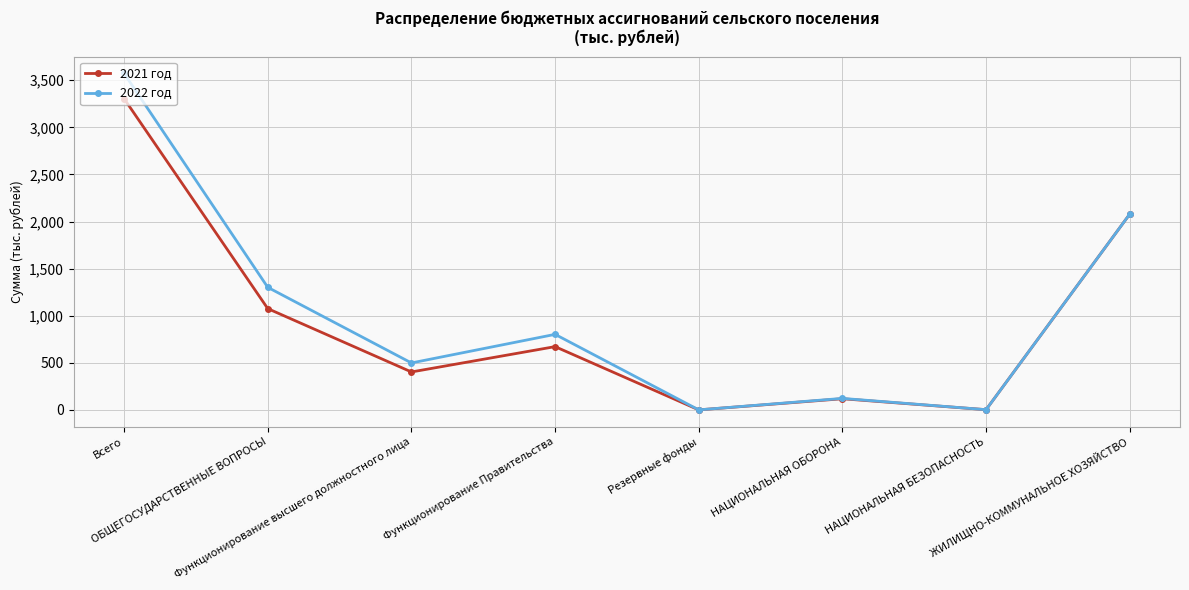

True or false: 2021 год has more than 0 points higher than both neighbors.

True